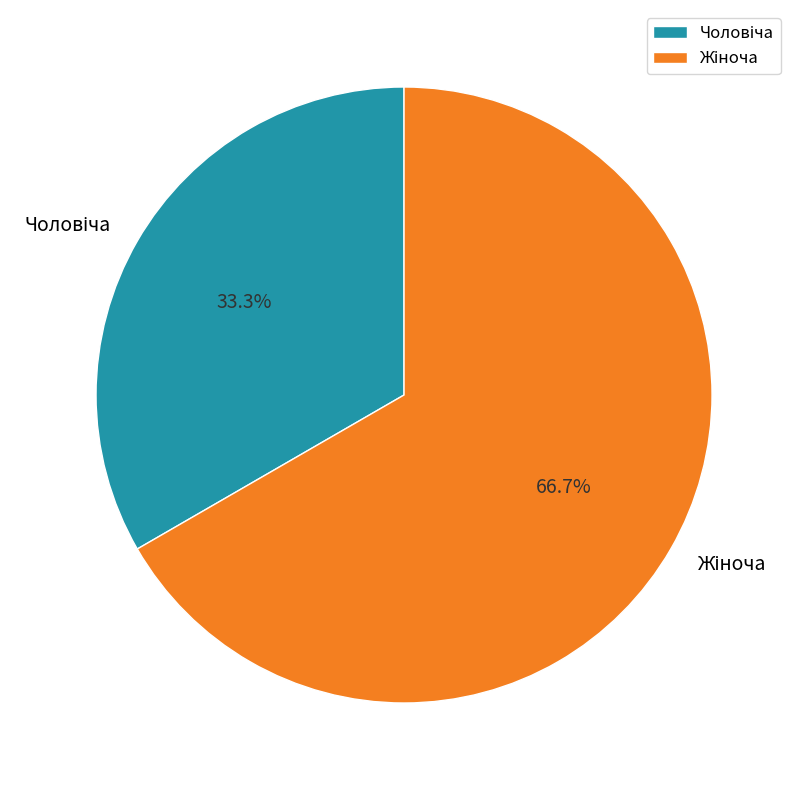

Does any single category account for the majority?

Yes